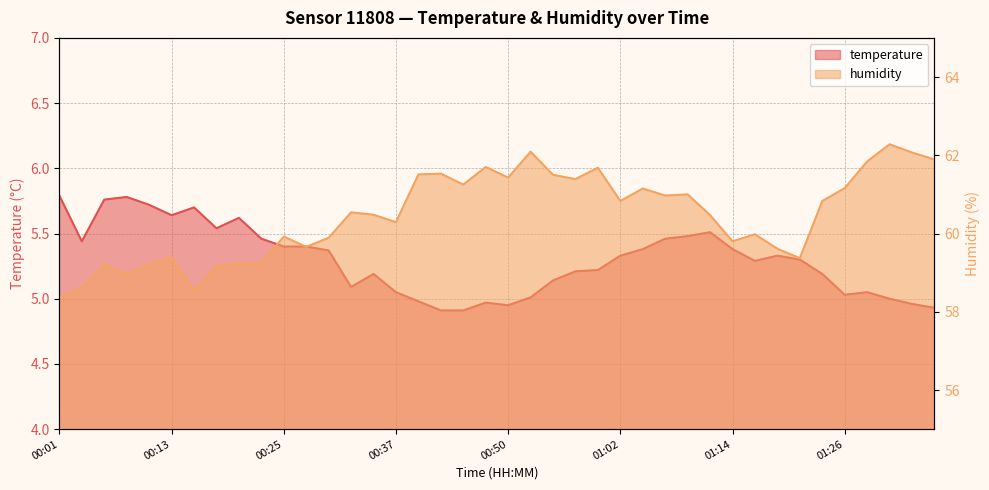

True or false: humidity and temperature cross at least once.

False